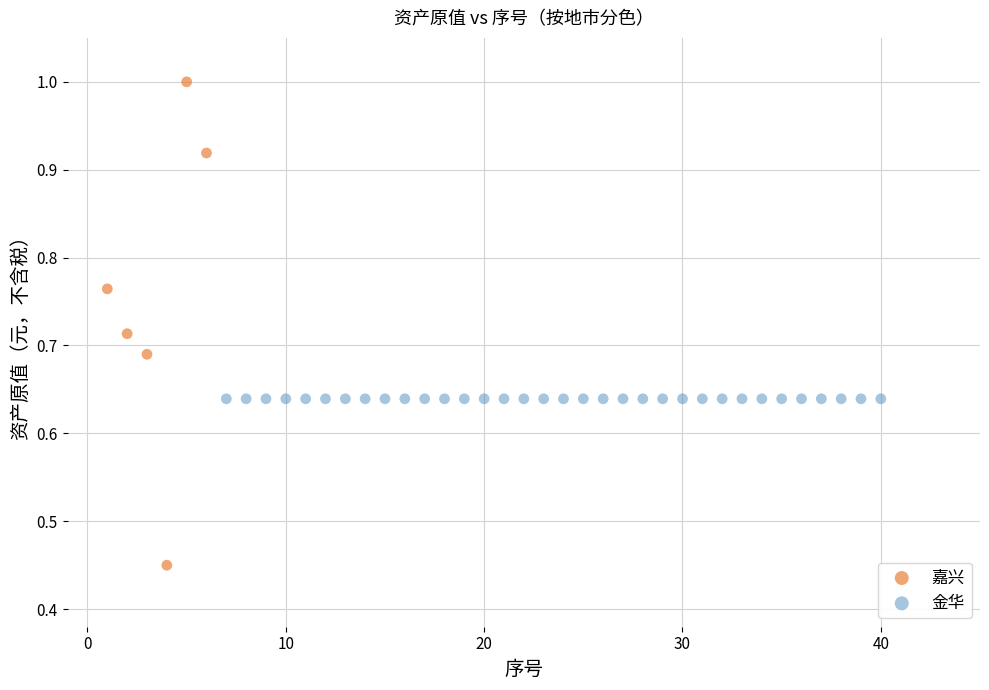

Which series reaches the maximum Y coordinate?

嘉兴